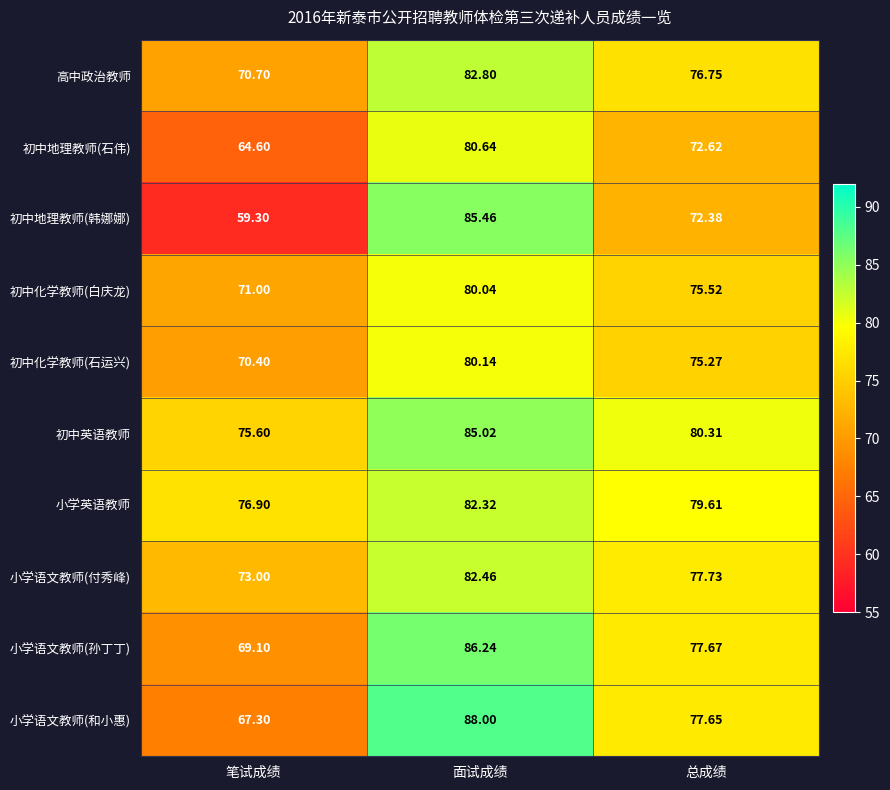

List the labels in order of 小学英语教师 value, smallest first.

笔试成绩, 总成绩, 面试成绩